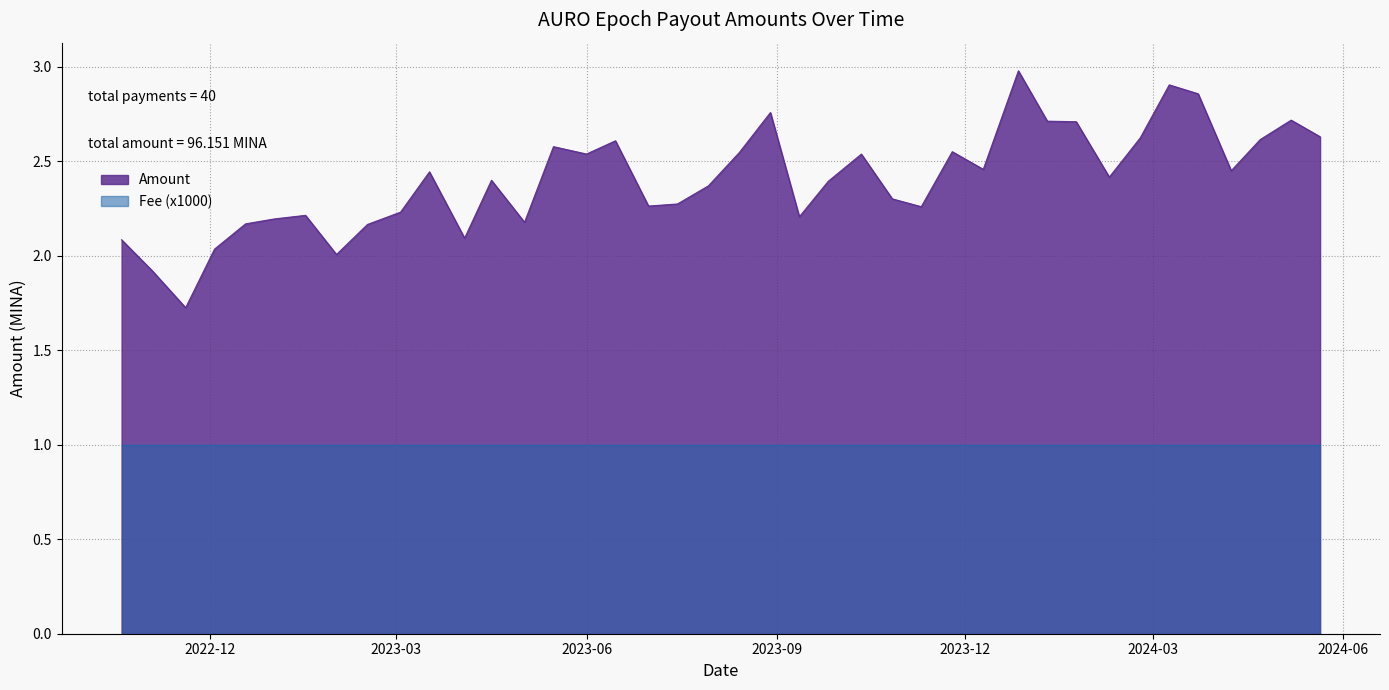

Does the chart display data point markers on the line(s)?

No